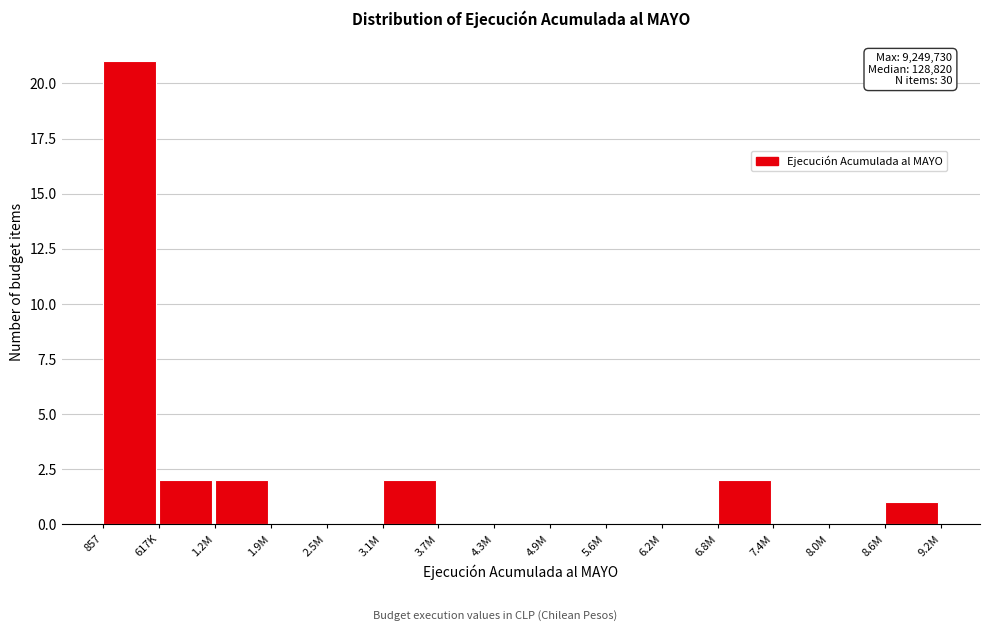

Reading left to right, what are all the values shown in this chart?

857=21	617K=2	1.2M=2	1.9M=0	2.5M=0	3.1M=2	3.7M=0	4.3M=0	4.9M=0	5.6M=0	6.2M=0	6.8M=2	7.4M=0	8.0M=0	8.6M=1